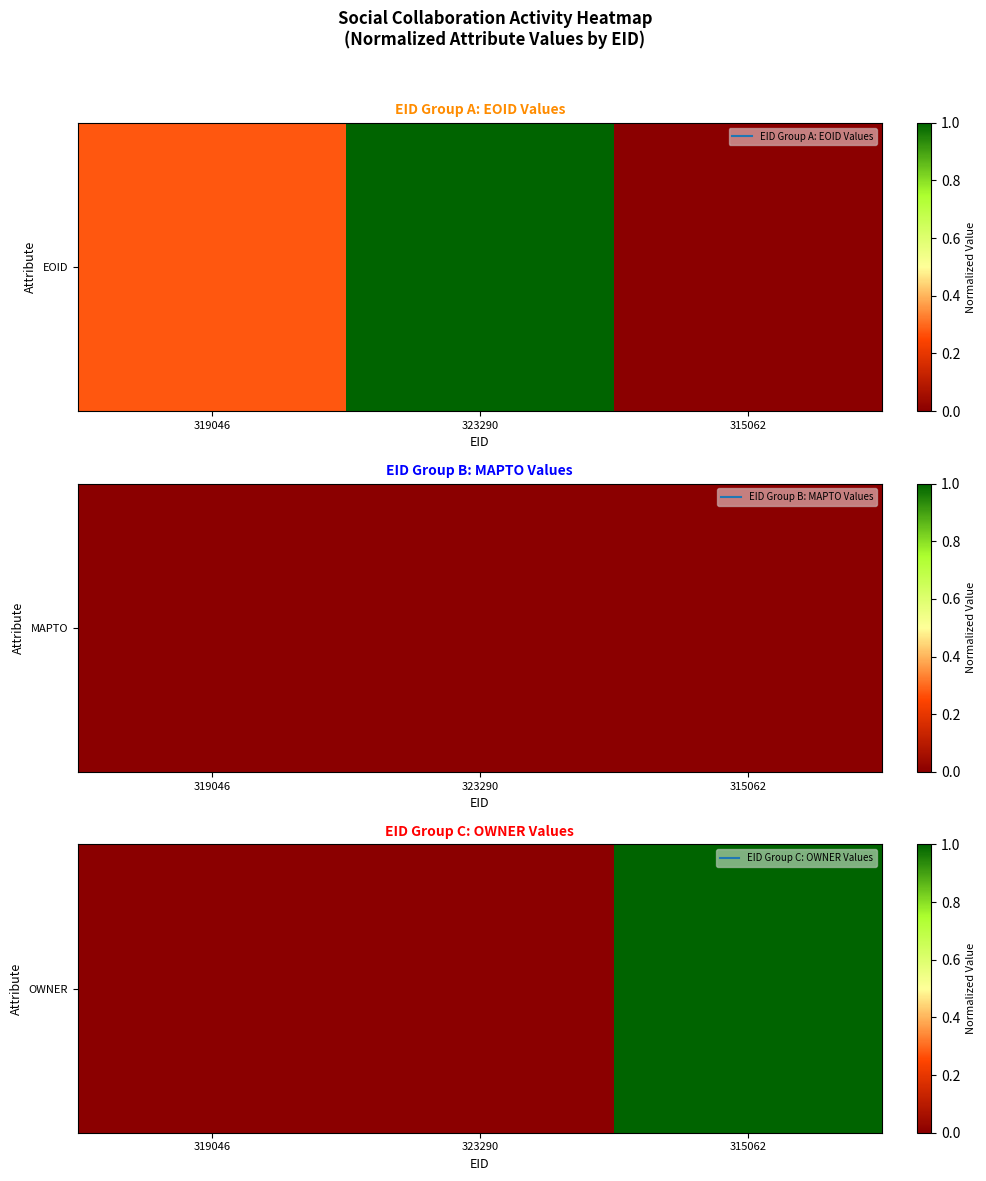

The value at 315062 is 0. True or false?

False